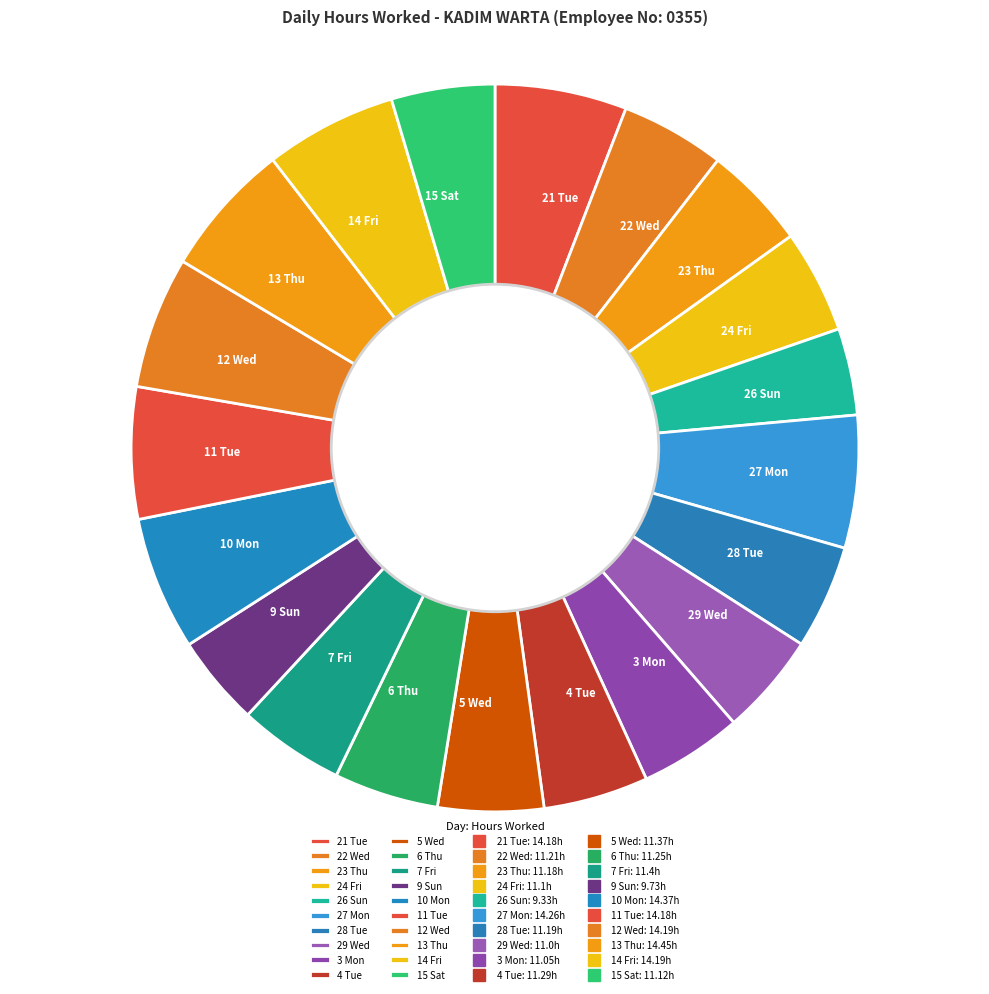

Is the sum of 14 Fri and 6 Thu greater than half?

No